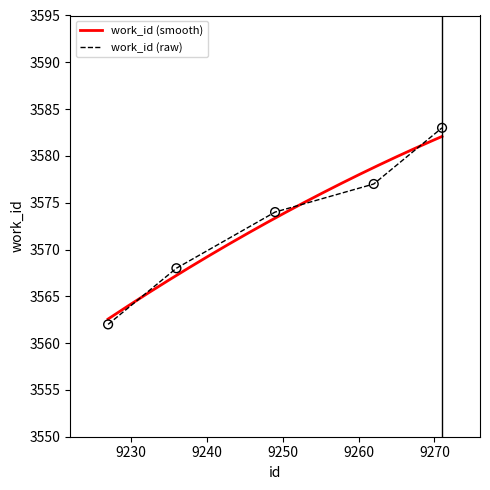

What is the change in value from 9227 to 9249?

+12